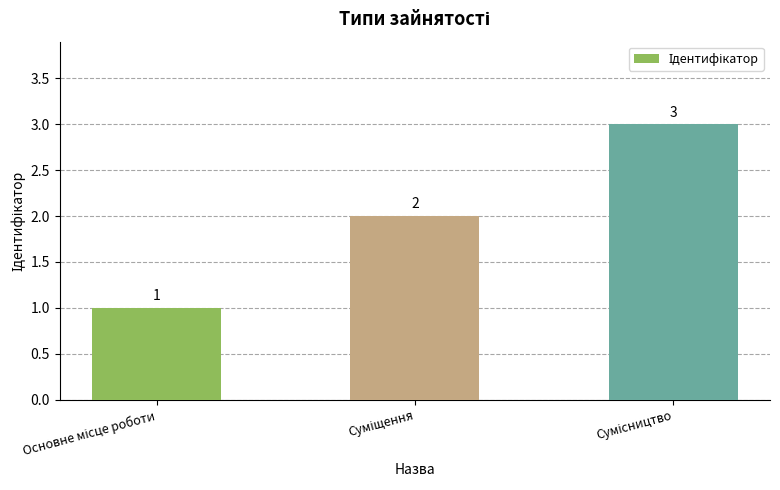

What is the value of the 1st bar from the left?

1